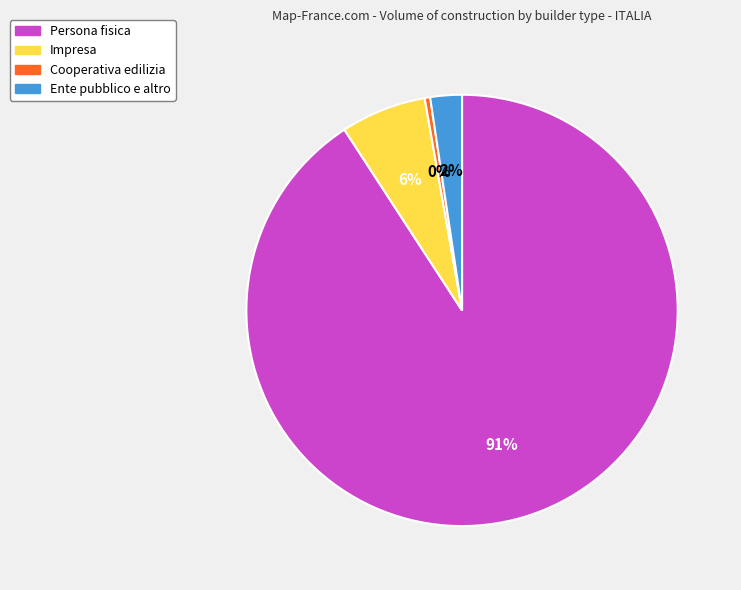

What is the largest slice in the pie chart?

Persona fisica